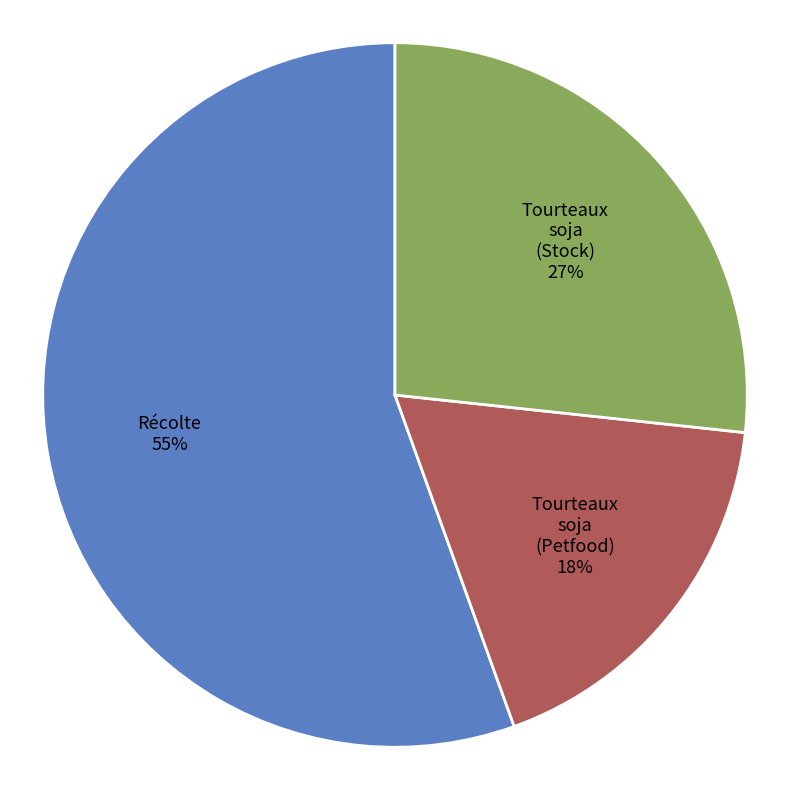

How many slices are in this pie chart?

3